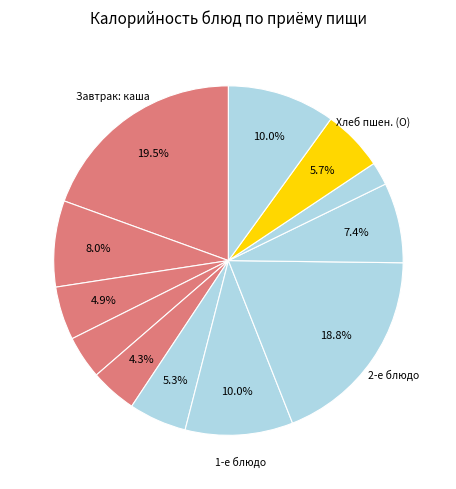

How many segments does this pie chart have?

12